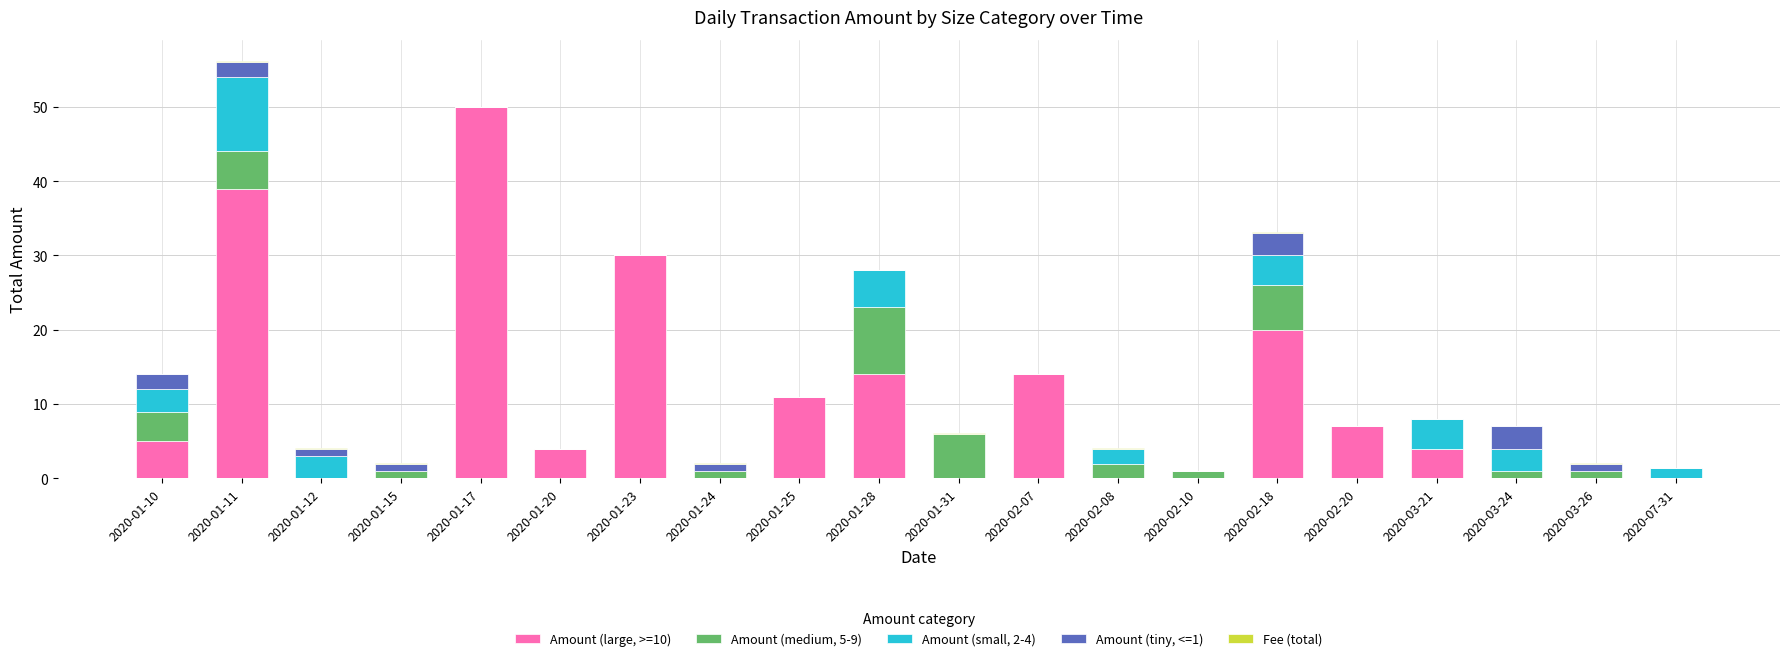

At which category is the sum across all series the highest?

2020-01-11